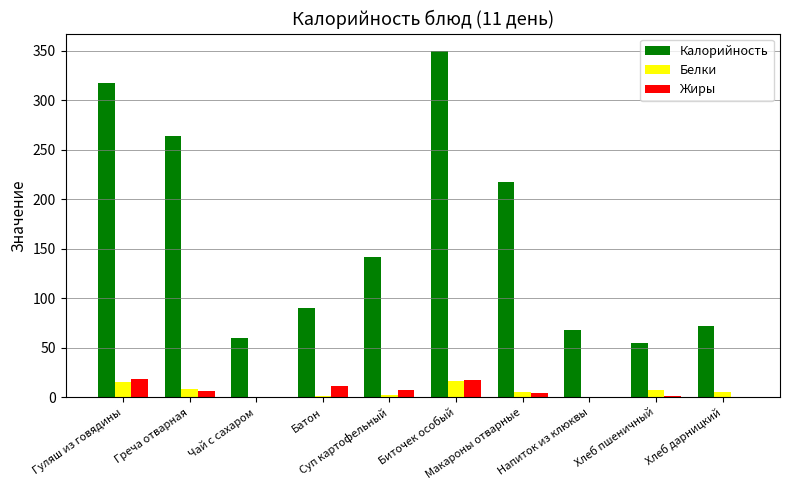

How many categories are shown in the chart?

10